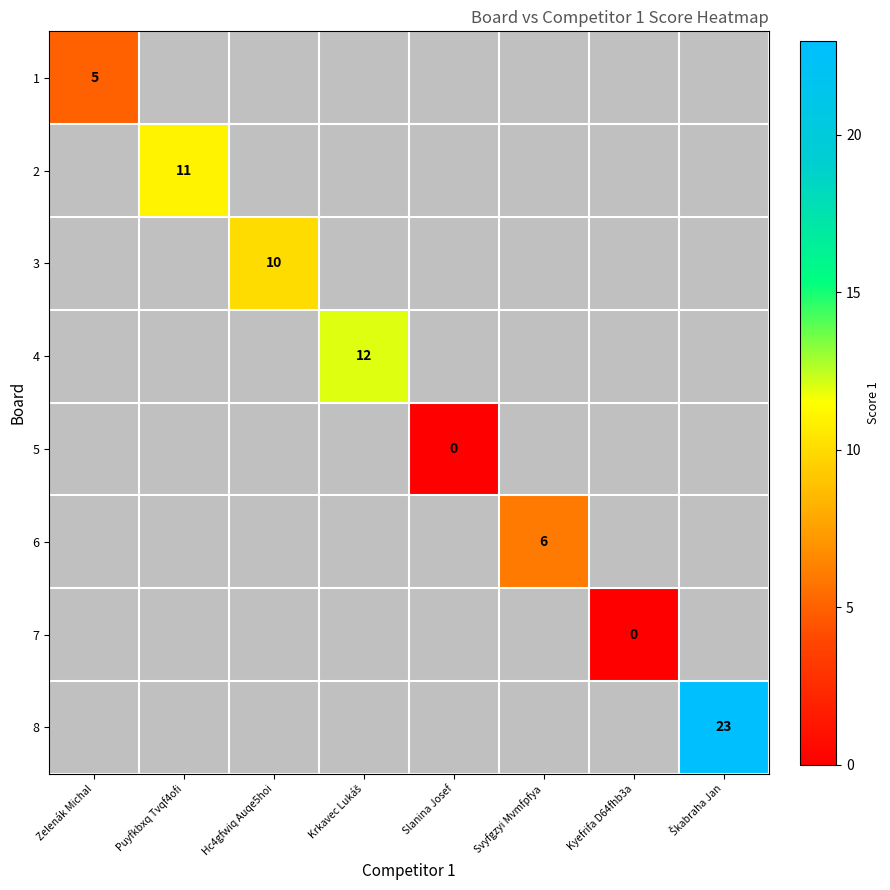

Which category has the lowest value in the 1 series?

Zelenák Michal